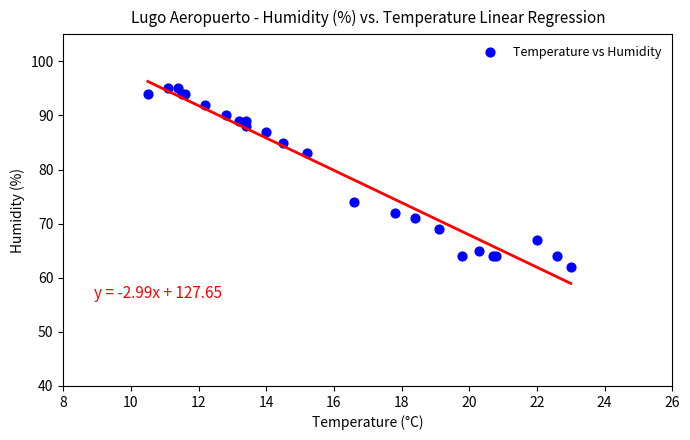

What Y value in the scatter plot is closest to 78?

74